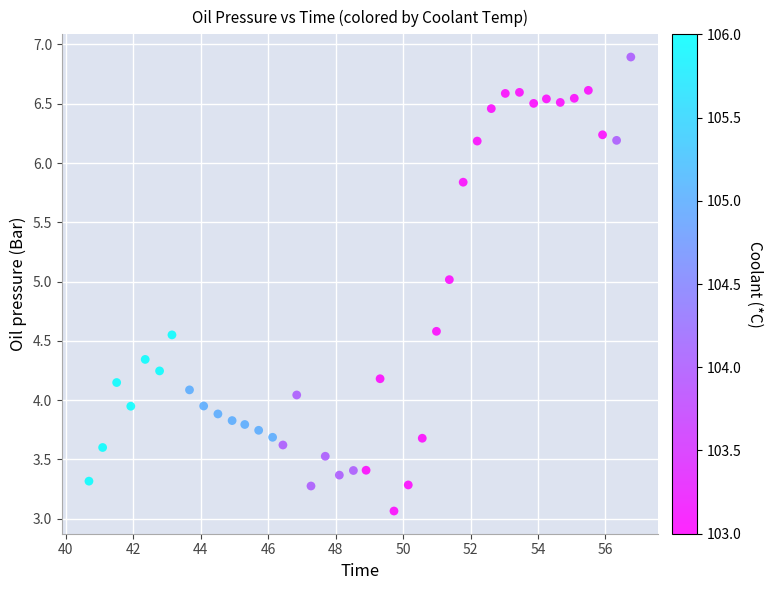

What is the range of Y values (max minus min)?

3.8